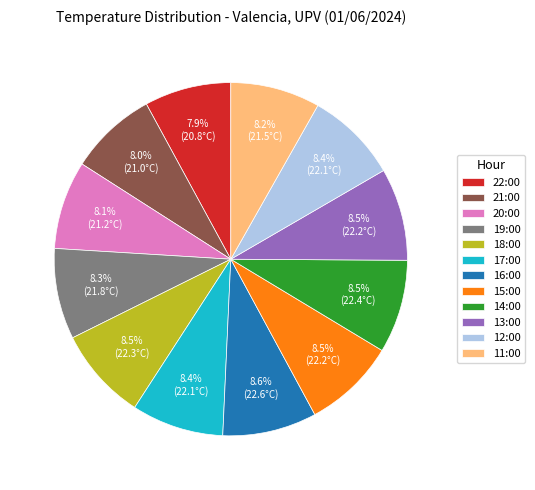

Is it true that 16:00 is 9% of the pie?

True